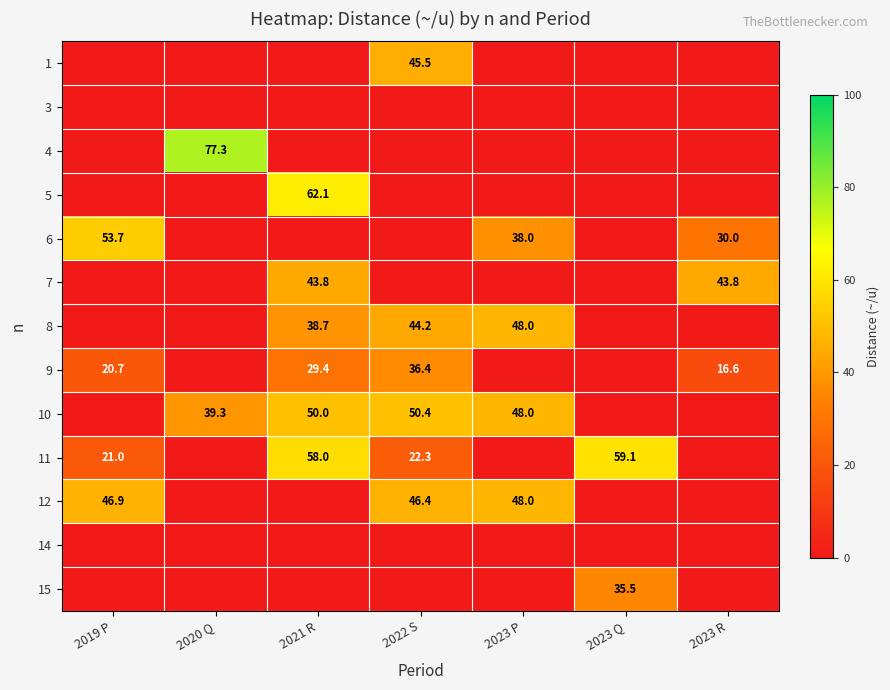

Is it true that 12 equals 9.9 at 2022 S?

False